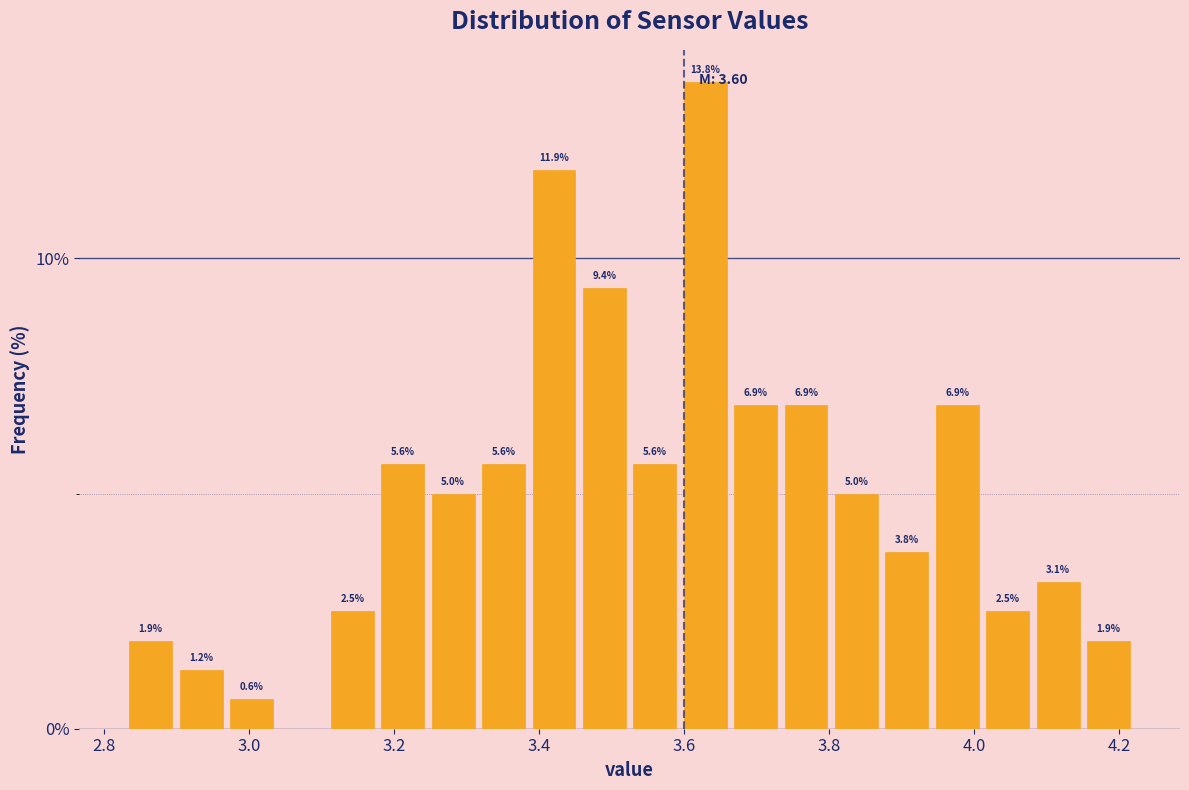

Around what value on the x-axis is the tallest bar? Give the approximate position of its centre, as read against the axis.

3.62